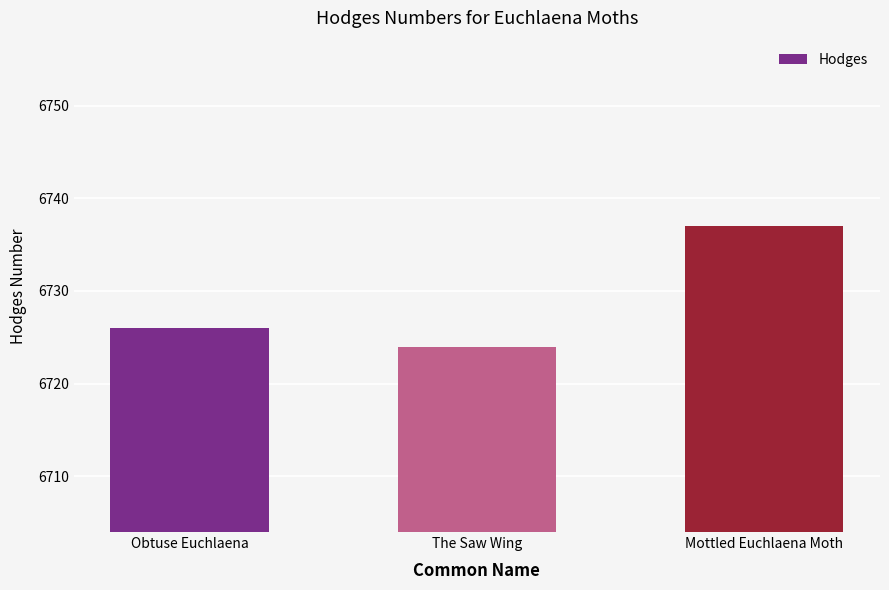

How many categories are shown in the chart?

3